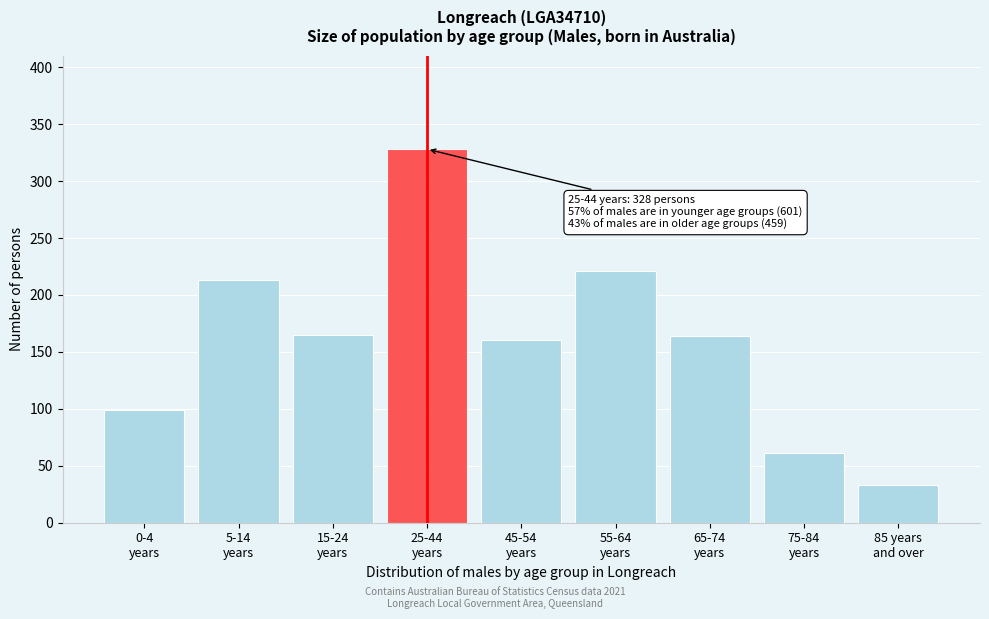

What is the greatest value displayed?

328